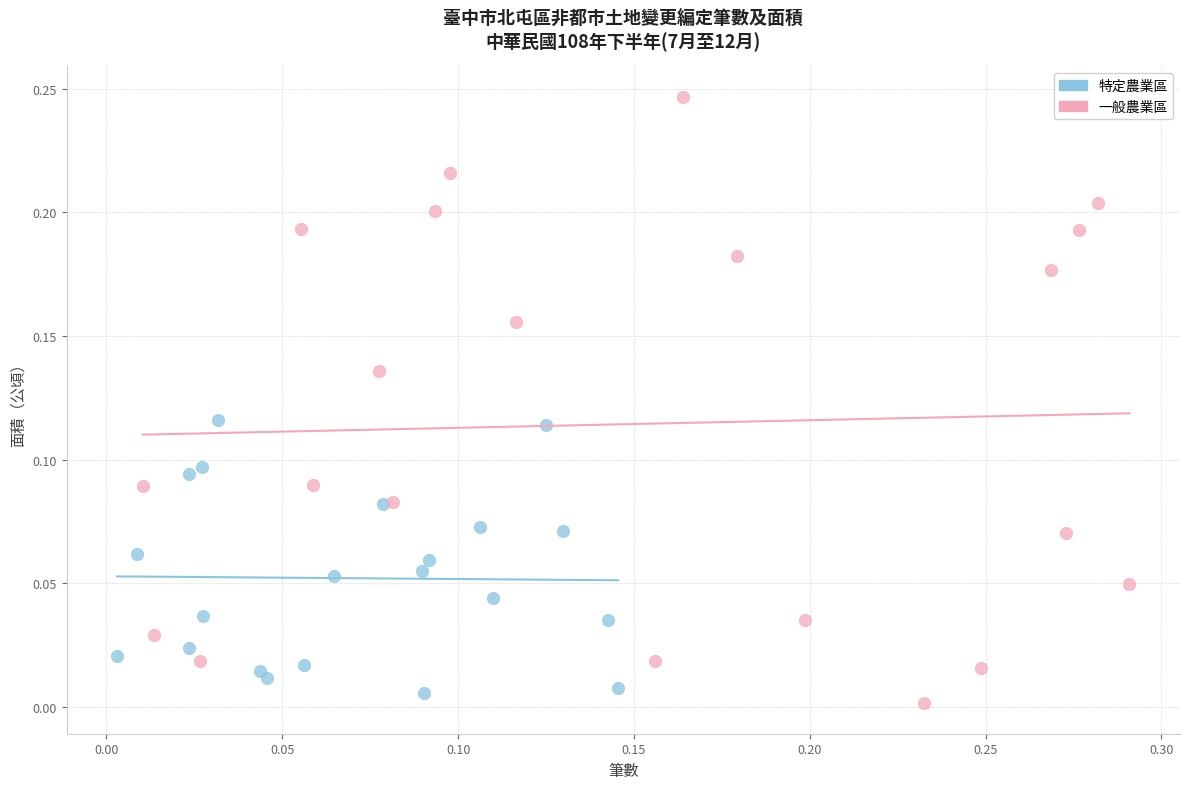

Which series has the widest spread of Y values?

一般農業區